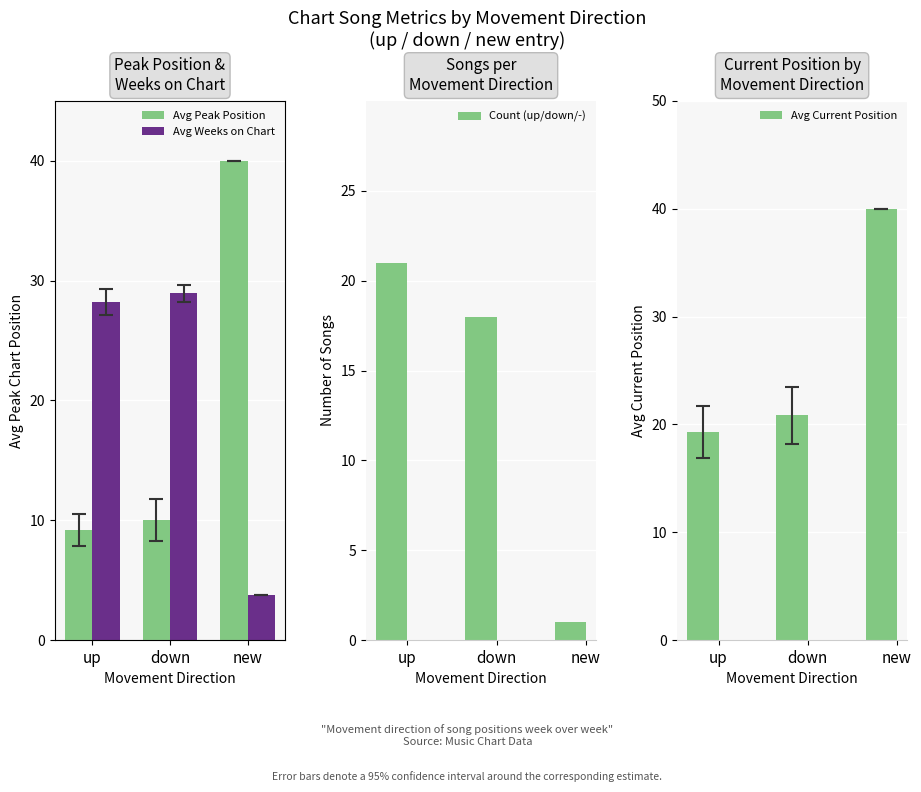

What is the average value of the Count (up/down/-) series?

13.3